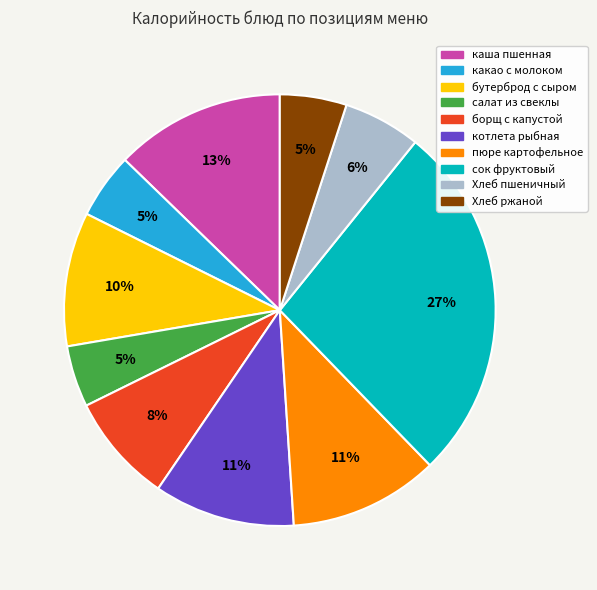

To the nearest percent, what is the average slice percentage?

10%